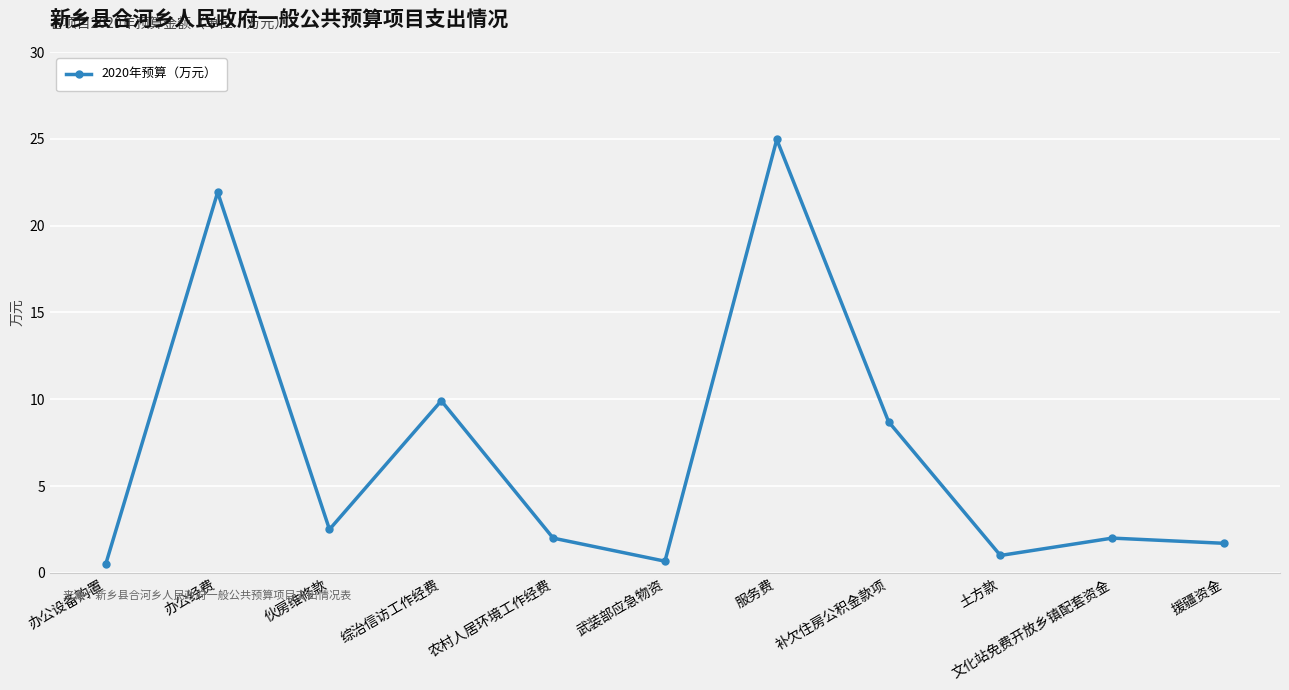

Reading left to right, extract all data points from this chart.

0.5	21.9	2.5	9.9	2.0	0.7	25.0	8.7	1.0	2.0	1.7